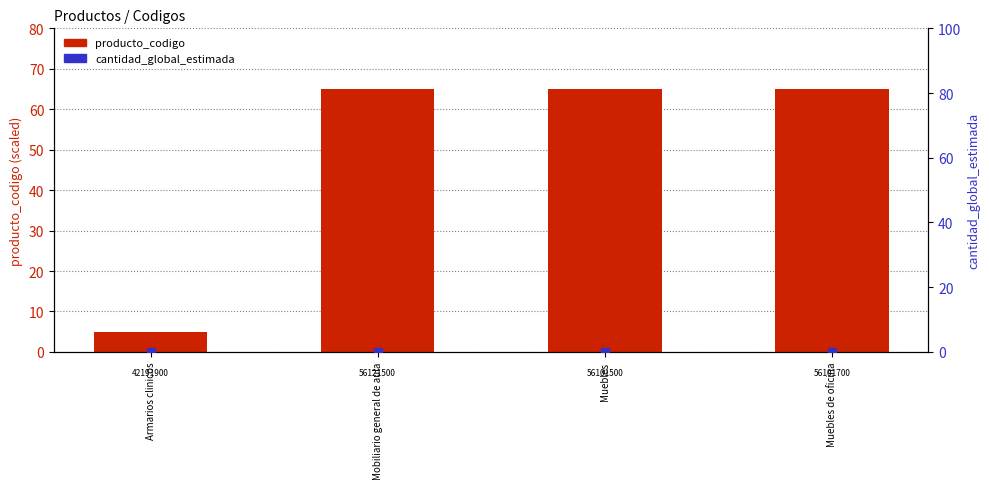

Which series reaches the minimum Y coordinate?

cantidad_global_estimada